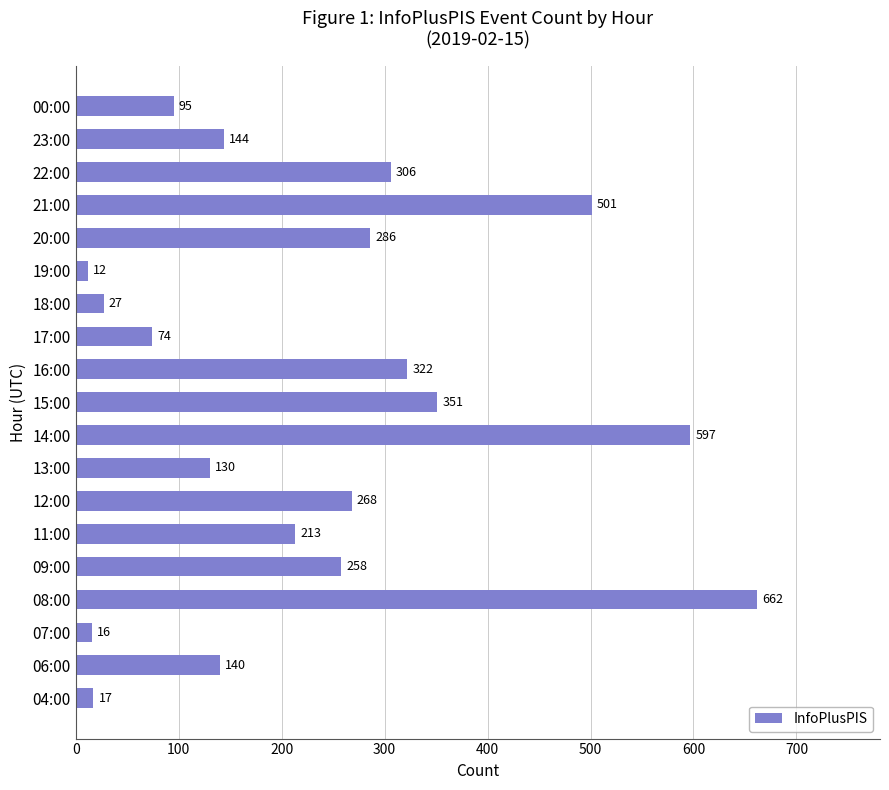

Is it true that the value at 04:00 is 17?

True